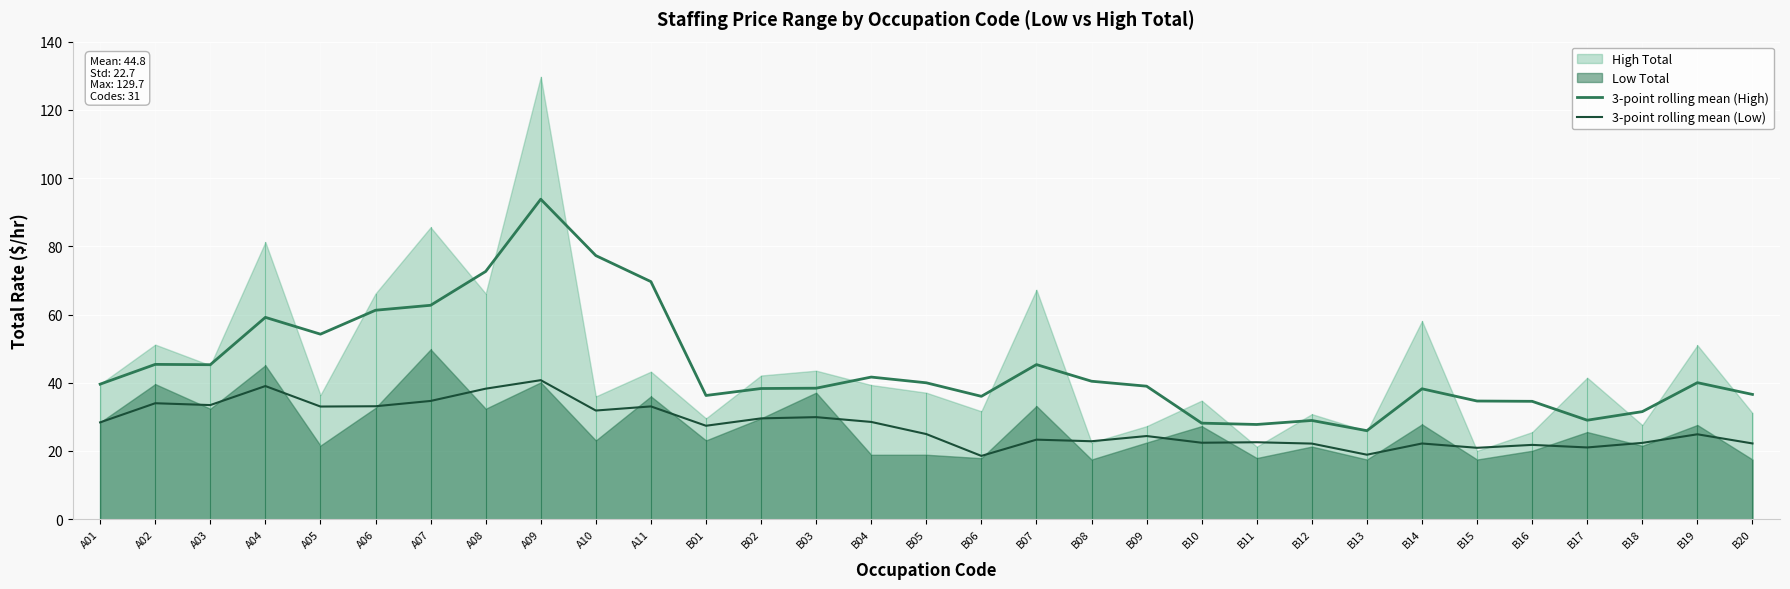

What is the minimum value for 3-point rolling mean (Low)?

18.6